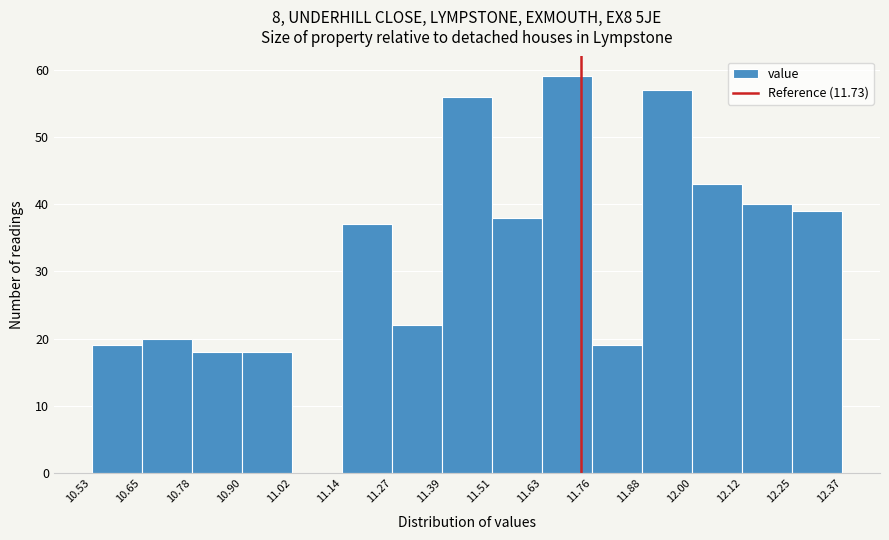

Reading left to right, list every bar in this chart as the range it spans on the x-axis followed by its height. The values are not printed on the chart, so give them approximately, as read against the axis.

10.53 to 10.65: 19
10.65 to 10.78: 20
10.78 to 10.90: 18
10.90 to 11.02: 18
11.02 to 11.14: 0
11.14 to 11.27: 37
11.27 to 11.39: 22
11.39 to 11.51: 56
11.51 to 11.63: 38
11.63 to 11.76: 59
11.76 to 11.88: 19
11.88 to 12.00: 57
12.00 to 12.12: 43
12.12 to 12.25: 40
12.25 to 12.37: 39